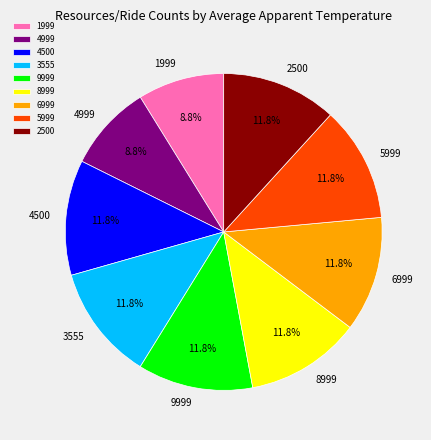

Is the sum of 5999 and 3555 greater than half?

No